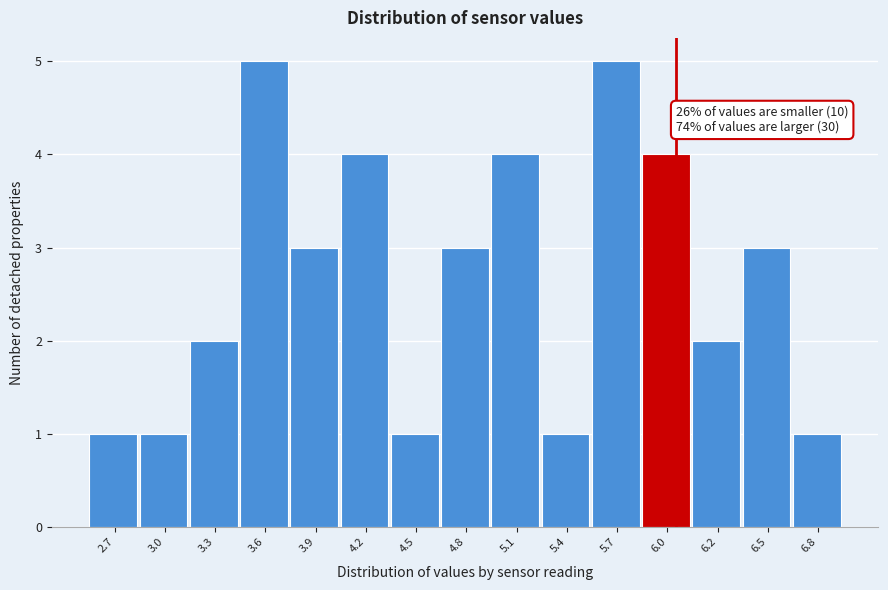

Reading right to left, what are all the values shown in this chart?

6.8=1	6.5=3	6.2=2	6.0=4	5.7=5	5.4=1	5.1=4	4.8=3	4.5=1	4.2=4	3.9=3	3.6=5	3.3=2	3.0=1	2.7=1